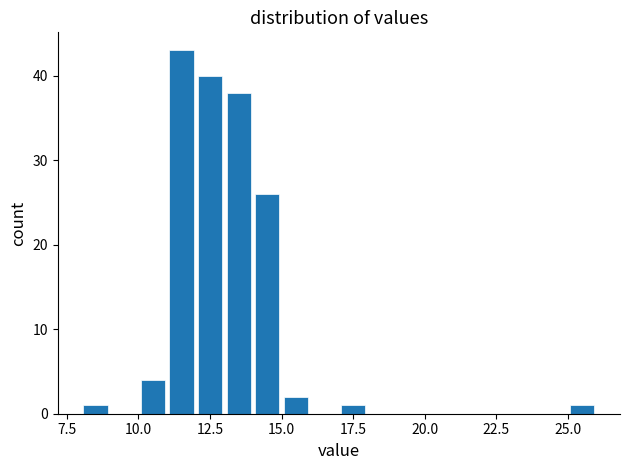

Around what value on the x-axis is the tallest bar? Give the approximate position of its centre, as read against the axis.

11.5